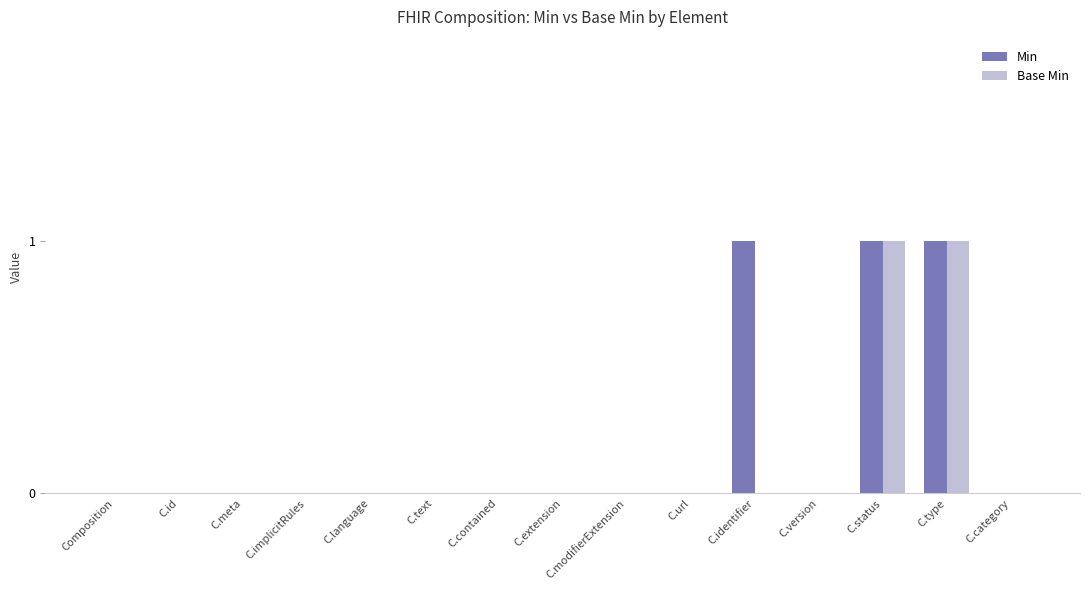

What is the sum of all Min values?

3